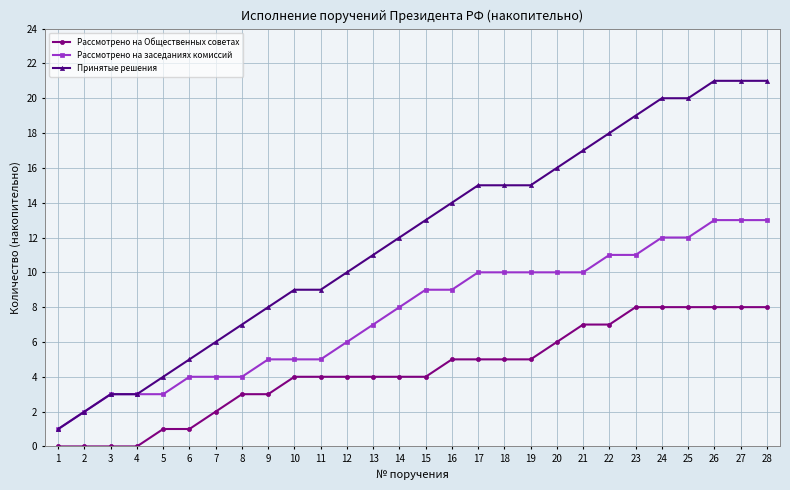

Is this an area chart (filled region under the line)?

No